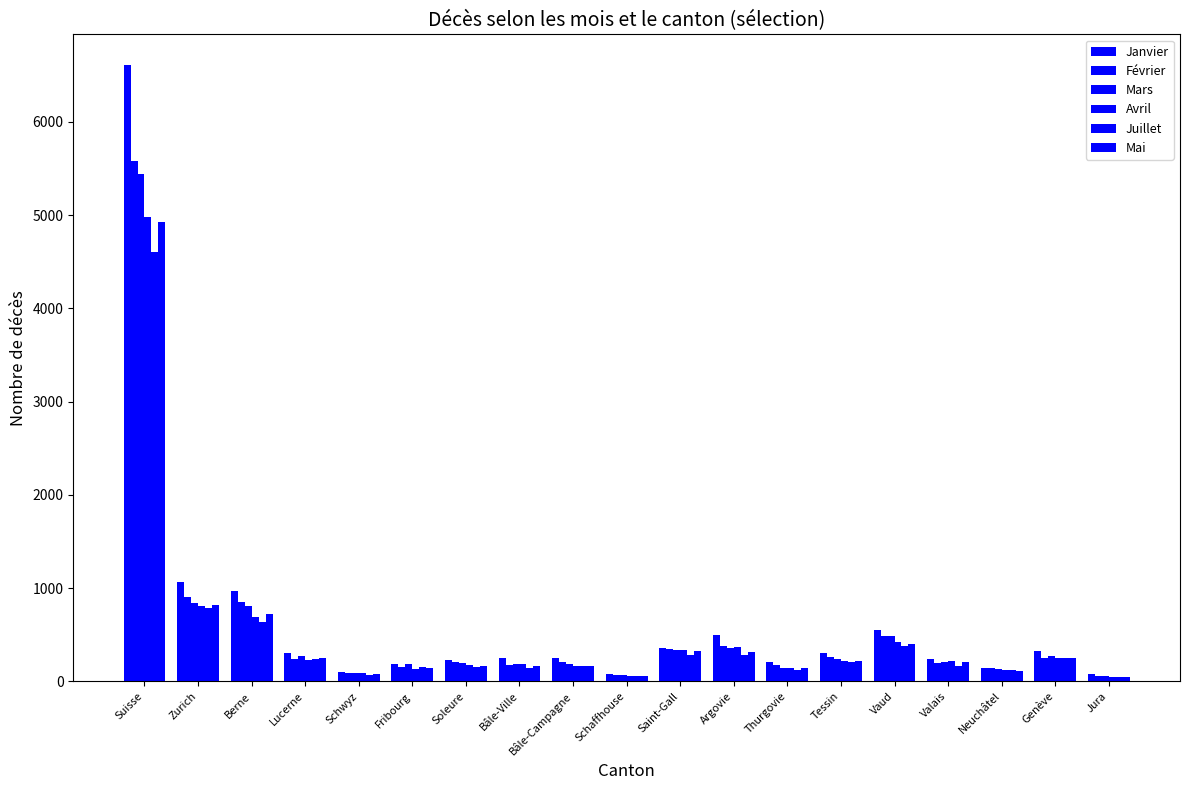

At how many categories does at least one series exceed 2276?

1